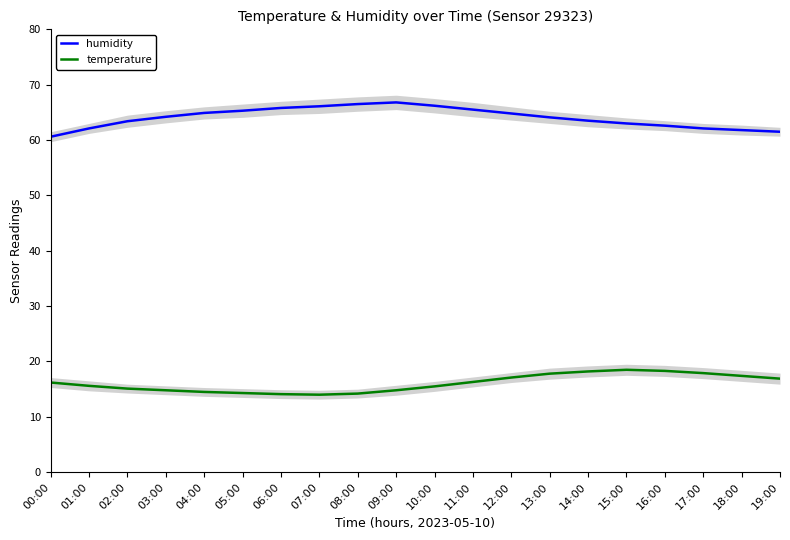

What is the value of the humidity point at the 6th from the left?

65.3